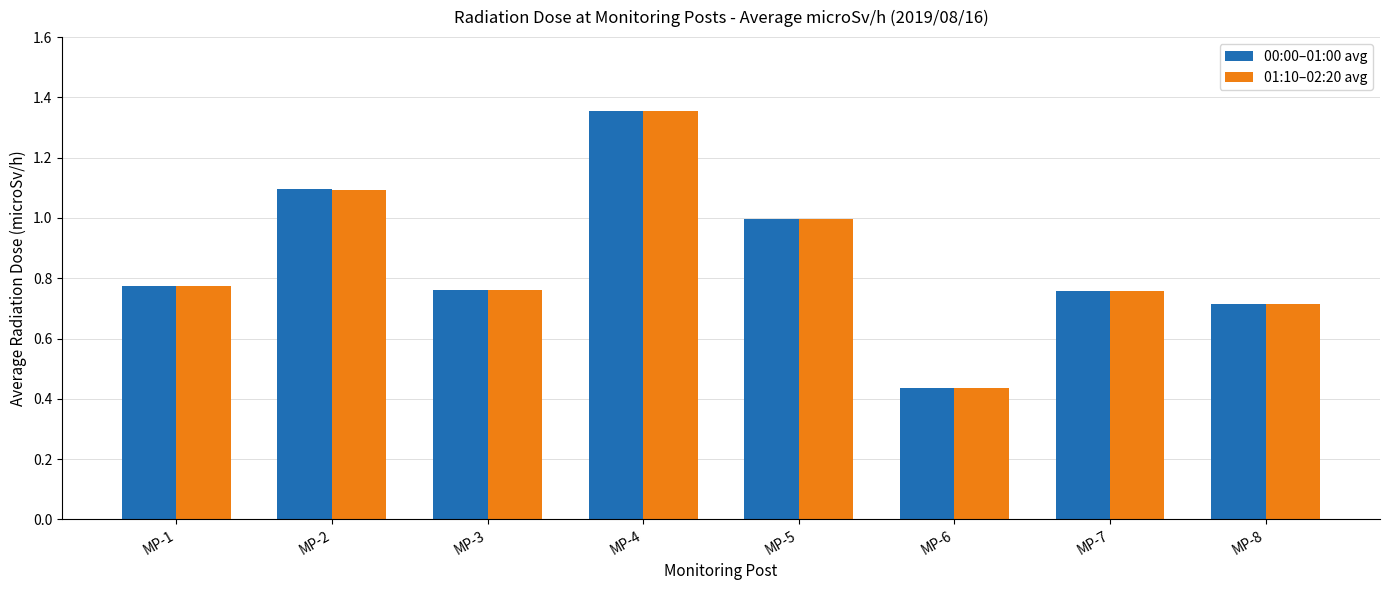

At which category does the chart reach its peak across all series?

MP-4